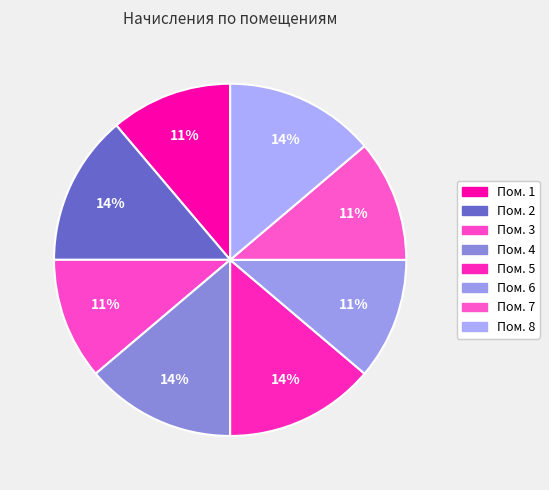

Which category has the biggest portion of the pie?

2